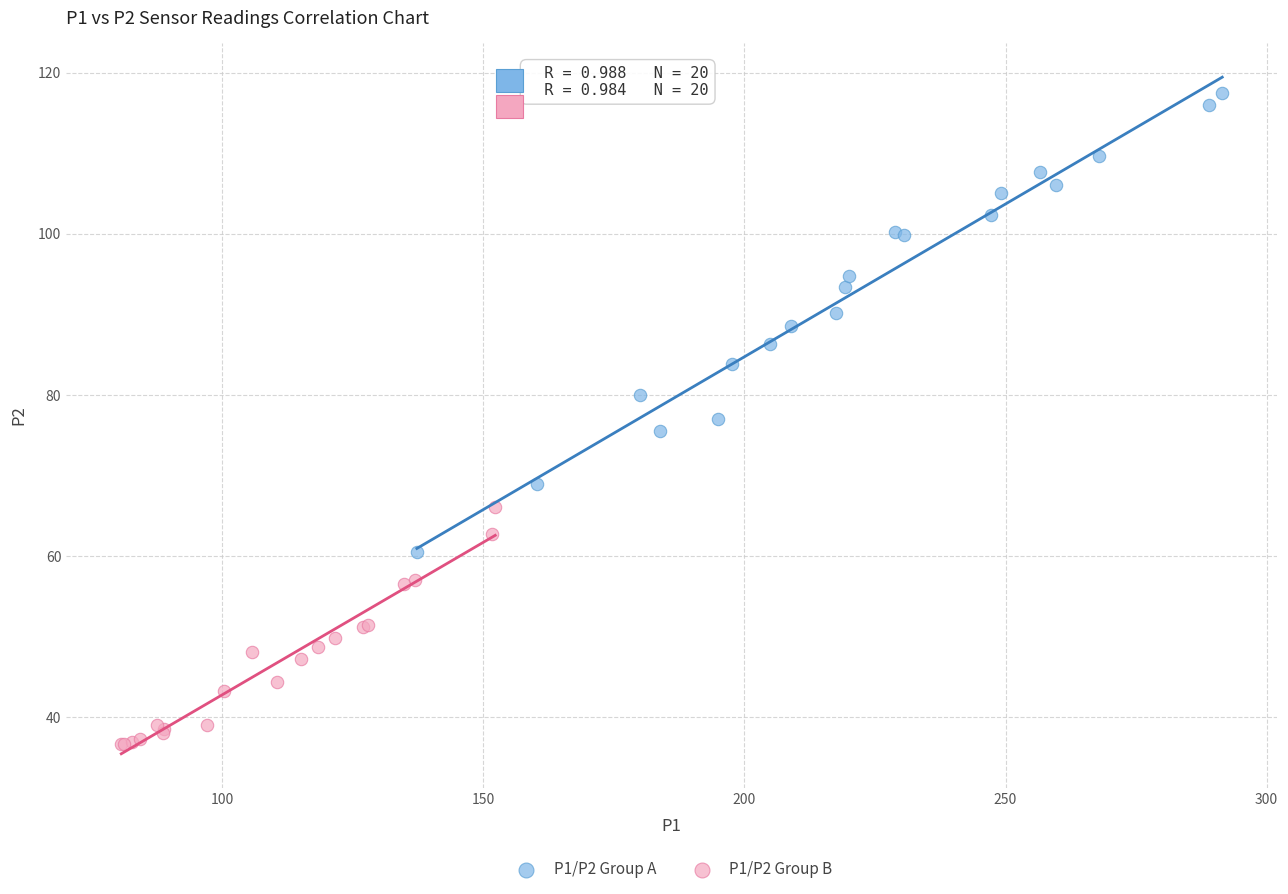

Which series reaches the maximum Y coordinate?

P1/P2 Group A